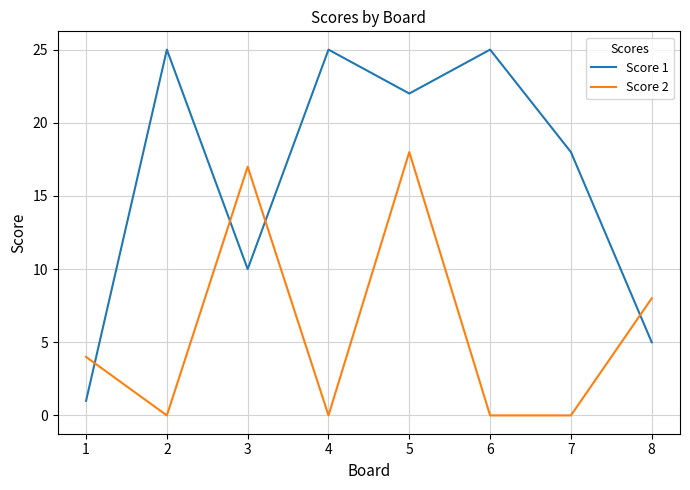

Reading left to right, extract all data points from this chart.

Score 1: 1	25	10	25	22	25	18	5
Score 2: 4	0	17	0	18	0	0	8